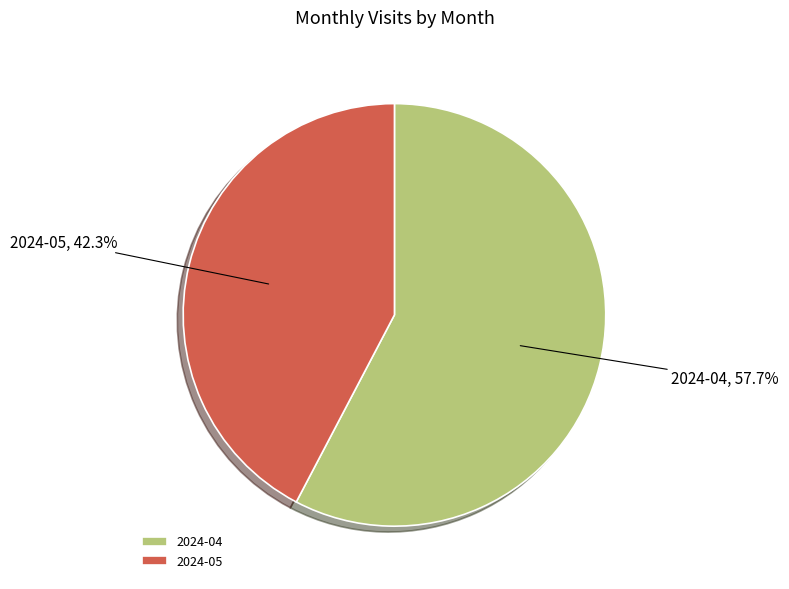

Between 2024-04 and 2024-05, which is larger?

2024-04